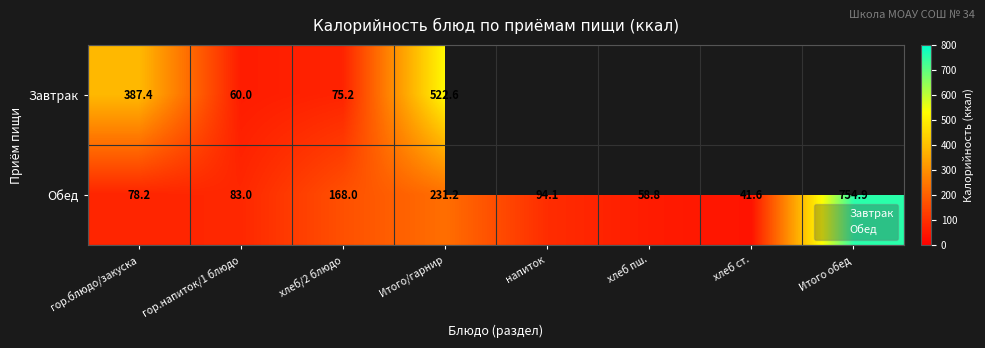

The Обед series shows 58.8 at хлеб пш.. True or false?

True